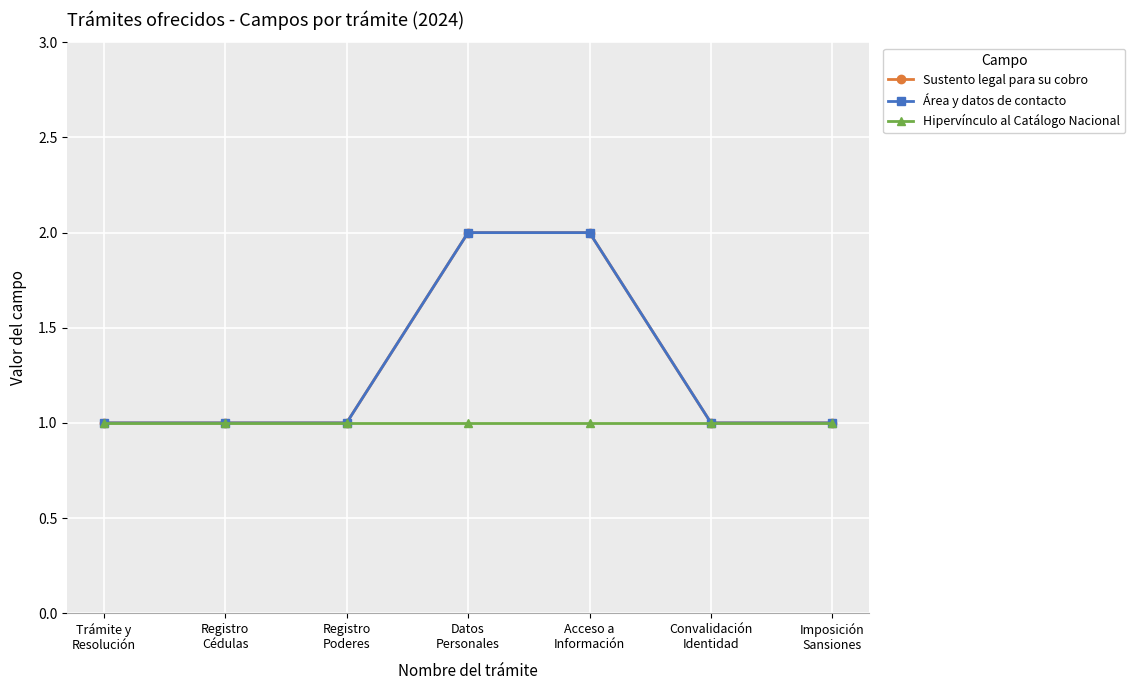

Which category has the lowest value across all series?

Trámite y
Resolución